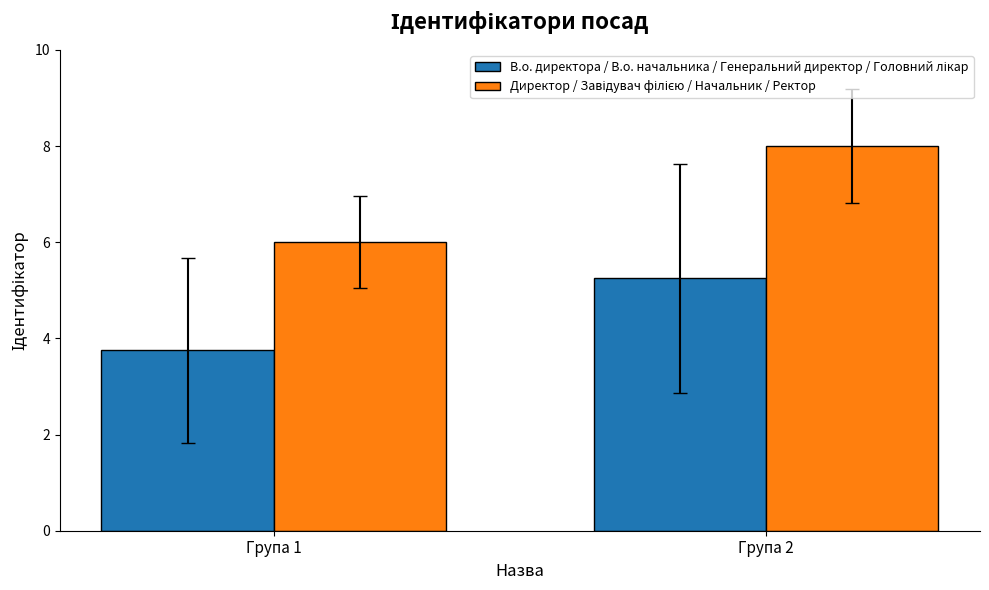

Which category has the highest value across all series?

Група 2